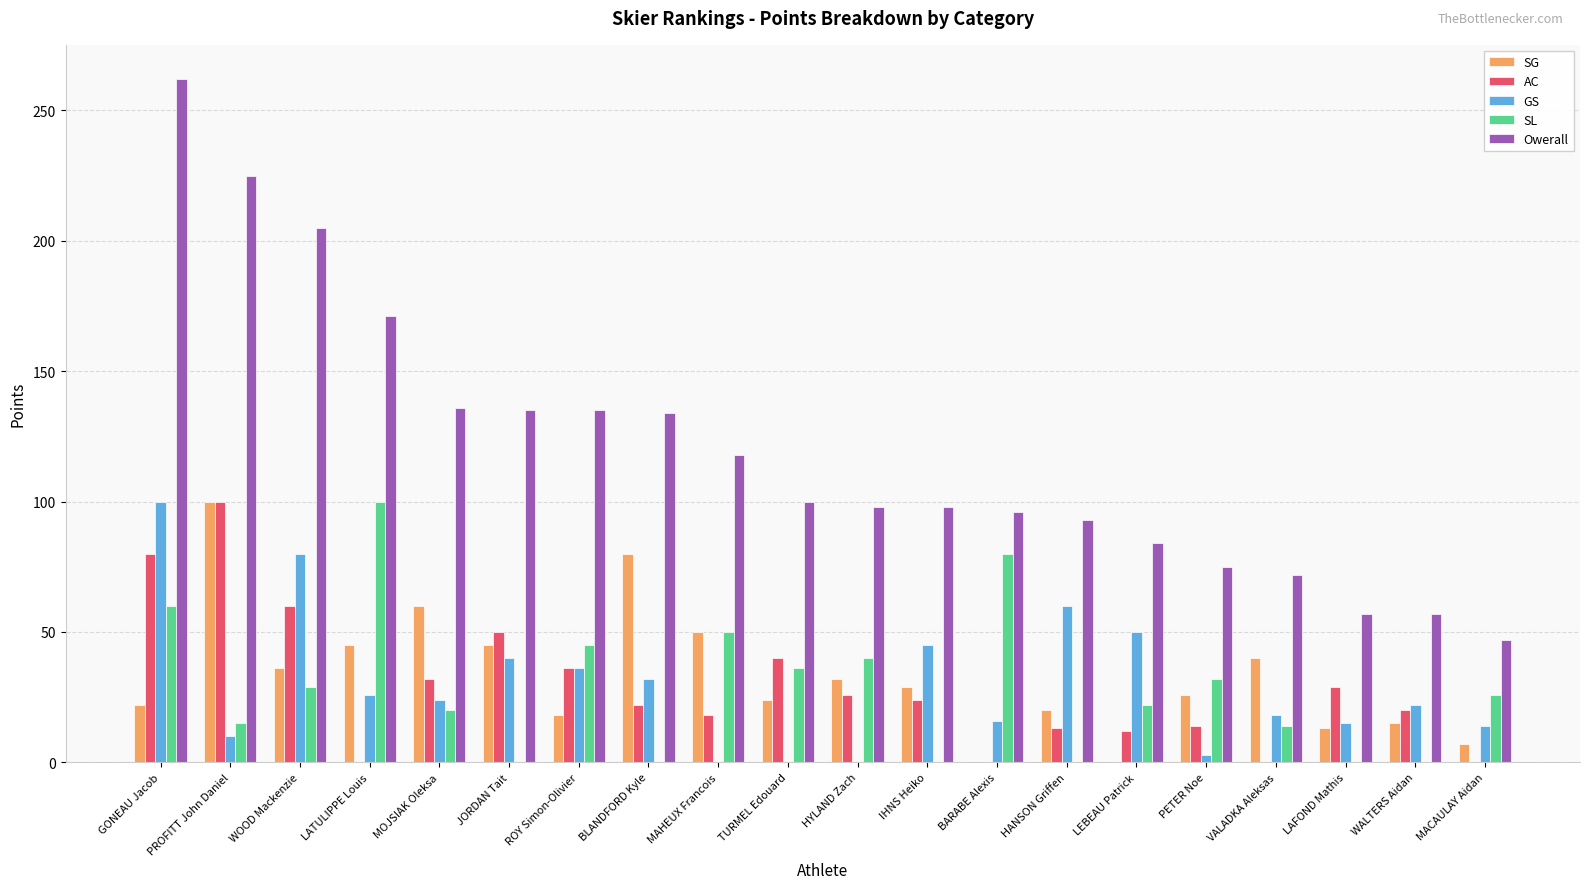

What is the average value of the SL series?

28